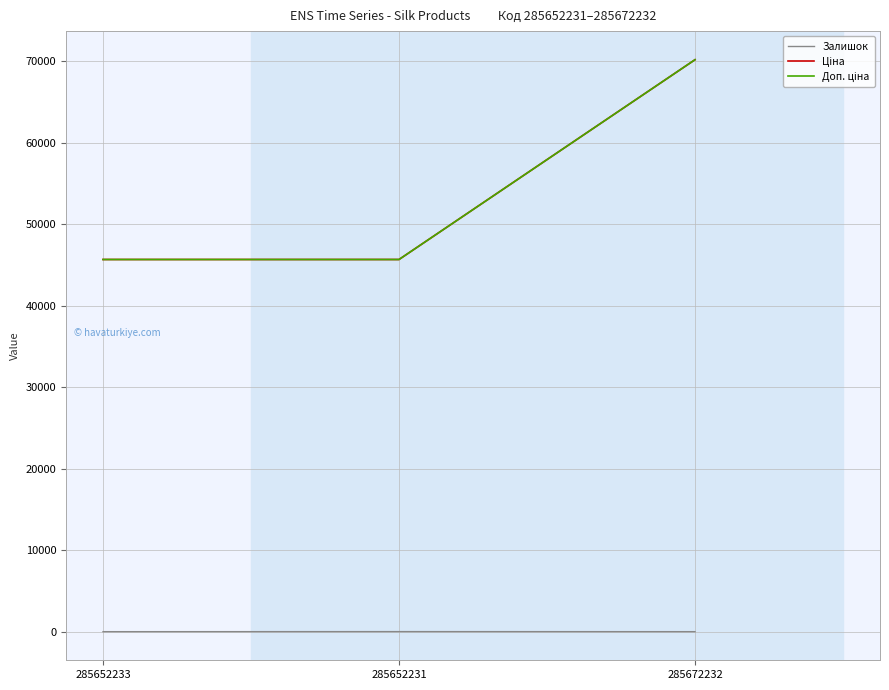

Count the Залишок values in the range 16 to 24.

3